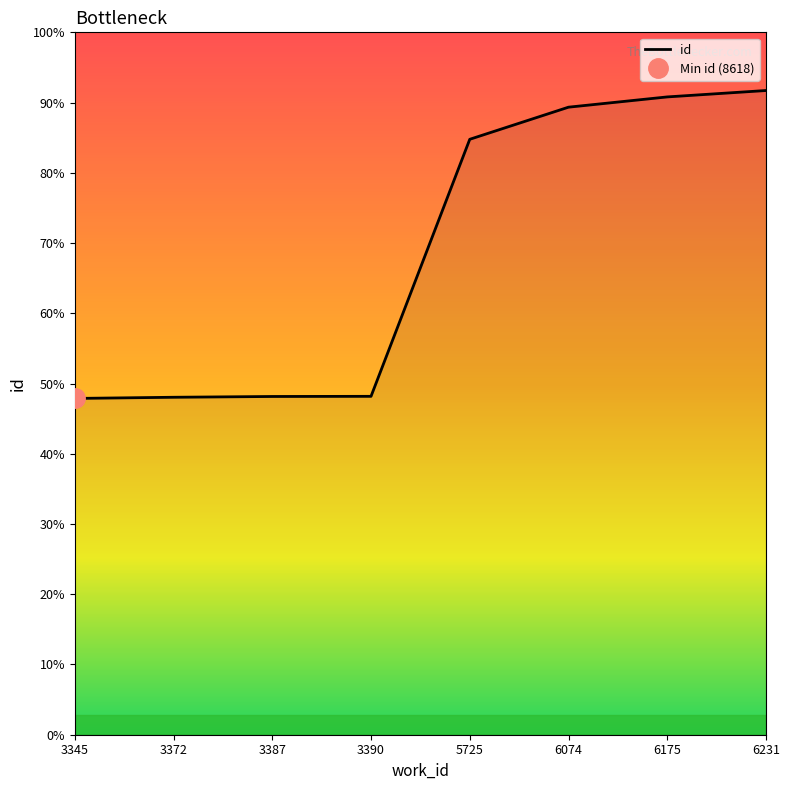

Approximately how many times larger is the value at 6231 compared to 3387?

1.9